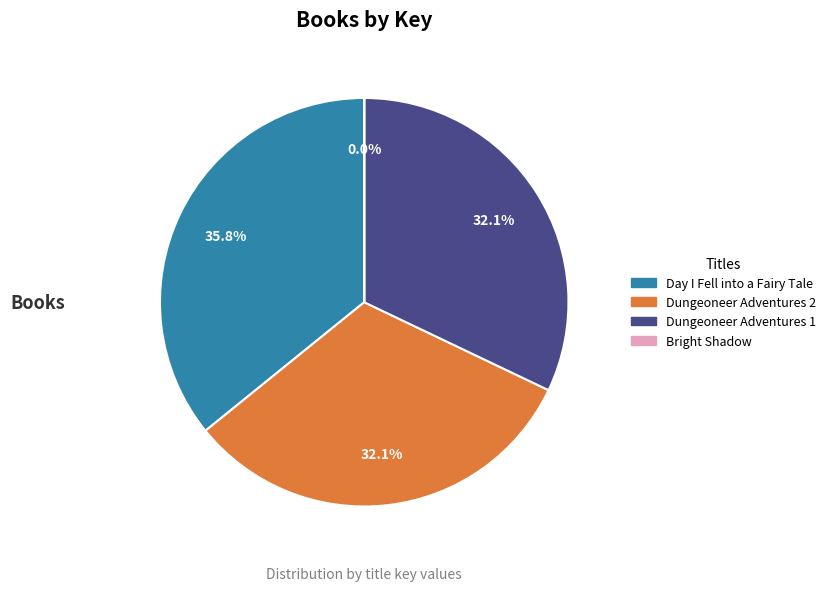

True or false: Dungeoneer Adventures 2 accounts for 32% of the total.

True